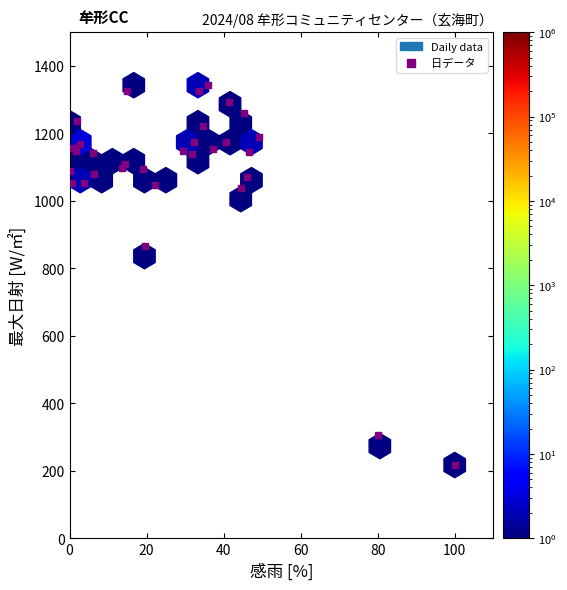

What Y value in the scatter plot is closest to 780?

865